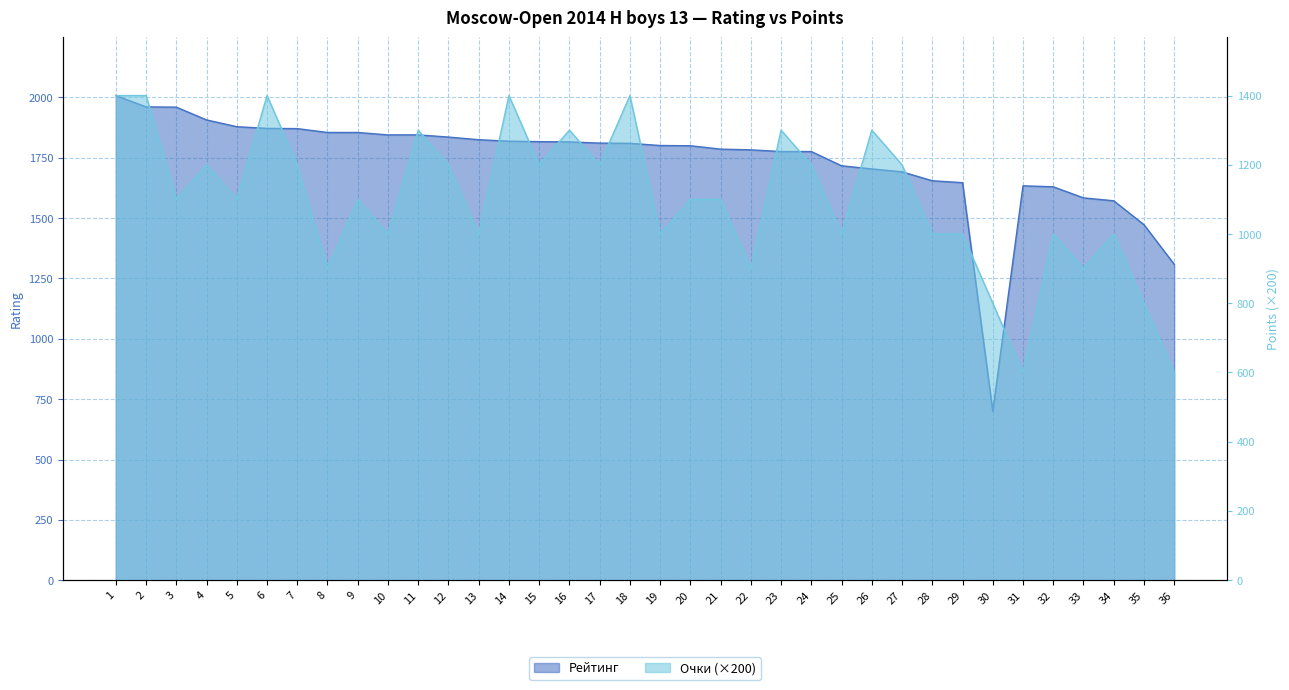

True or false: Рейтинг has more than 0 interior local peaks.

True